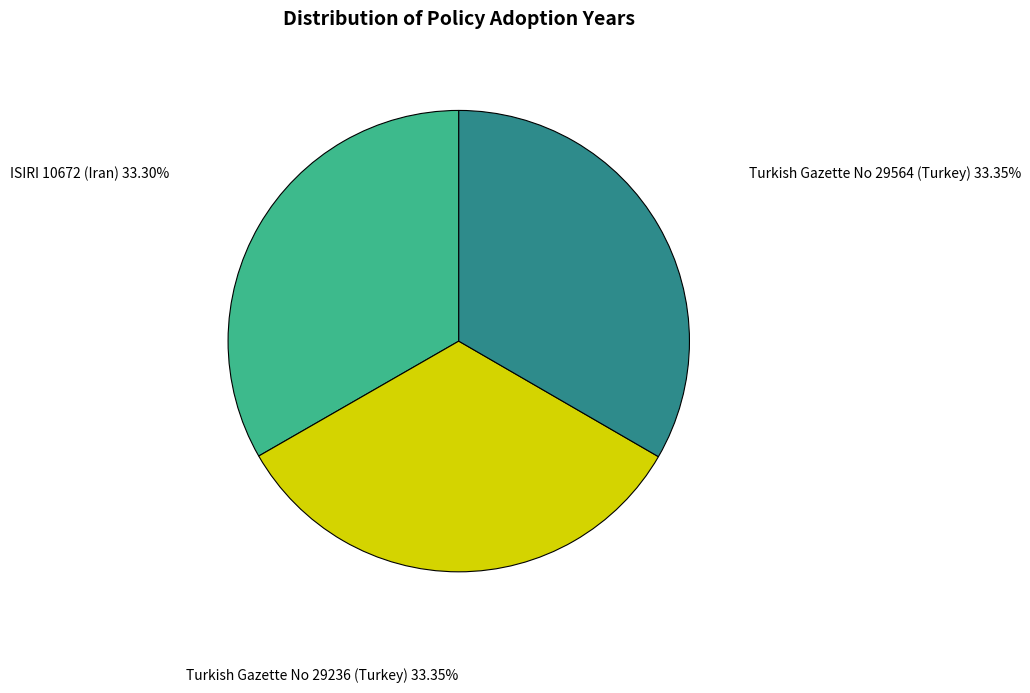

Does ISIRI 10672 (Iran) represent more than half of the total?

No